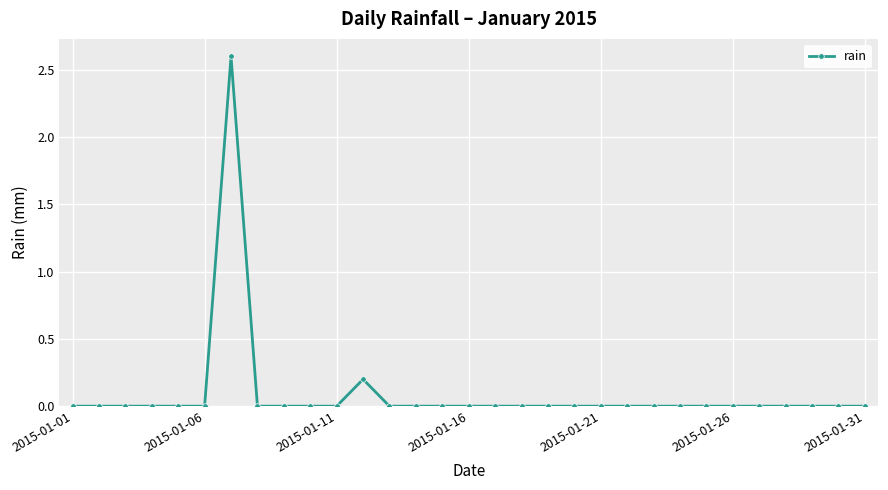

What is the maximum value shown in the chart?

2.6